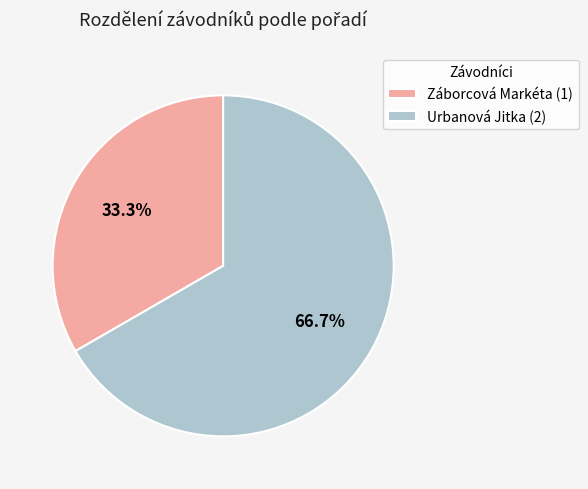

Which category has the smallest portion of the pie?

Záborcová Markéta